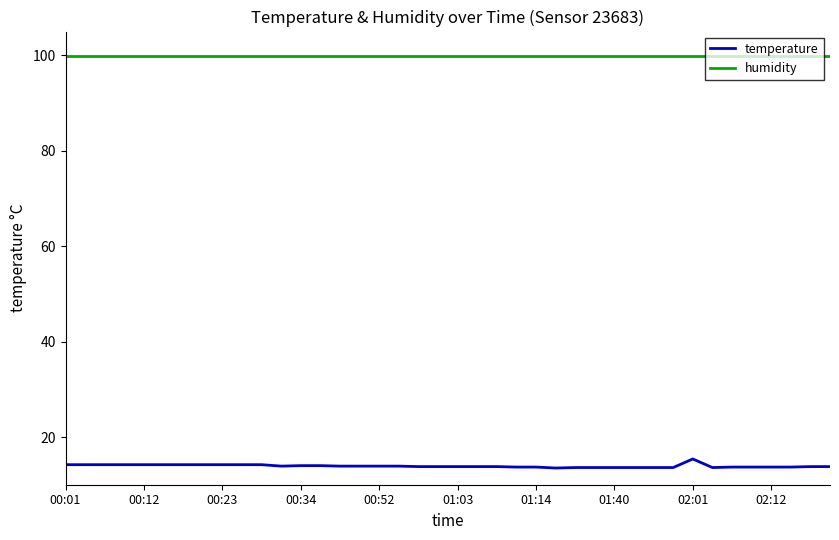

True or false: humidity and temperature cross at least once.

False